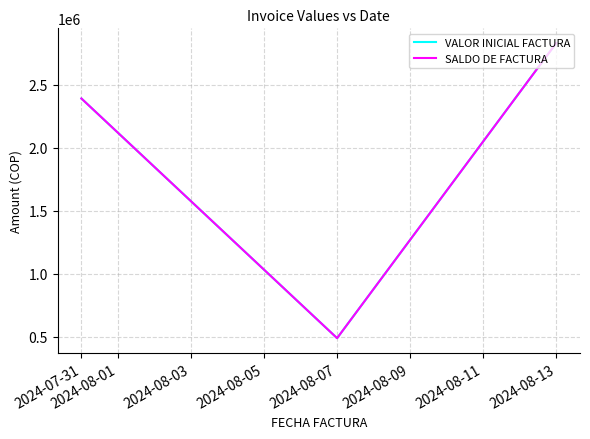

Does the chart have visible grid lines?

Yes